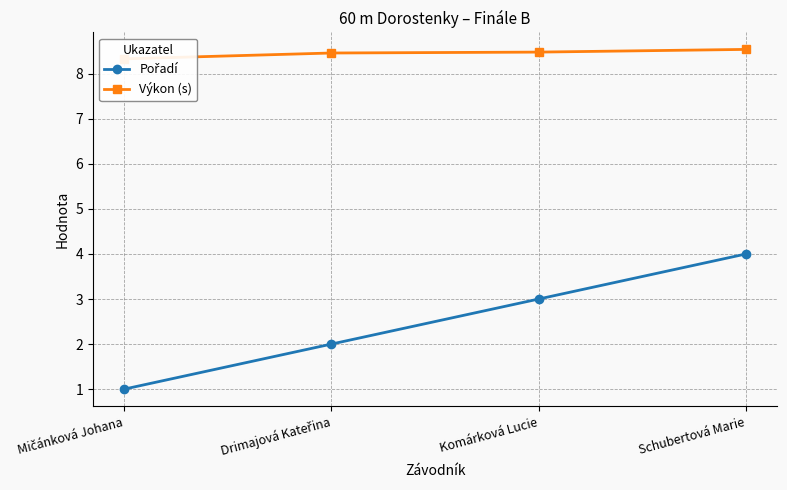

True or false: Výkon (s) and Pořadí cross at least once.

False